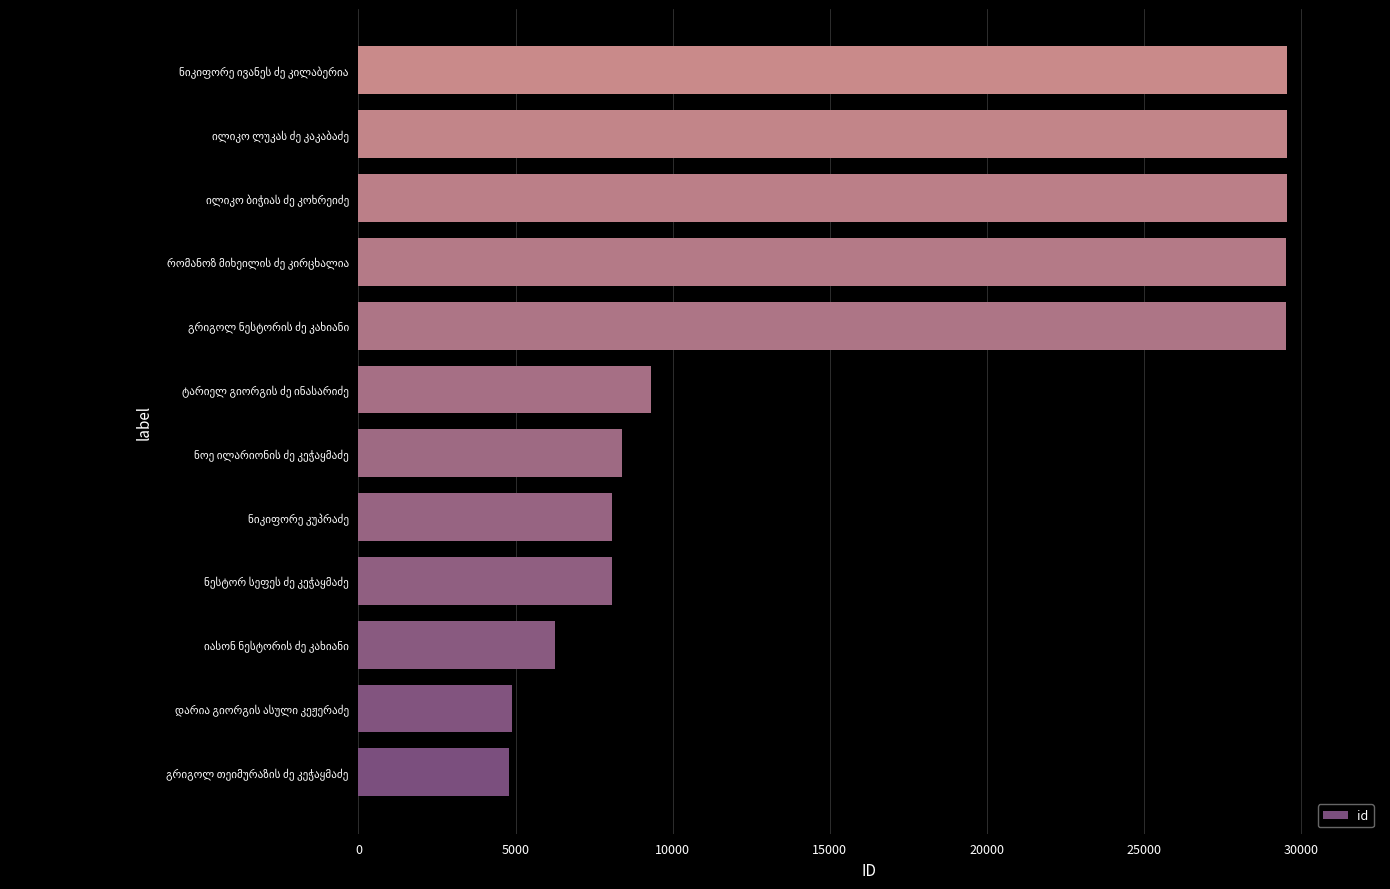

What is the difference between the maximum and second lowest values?

24666